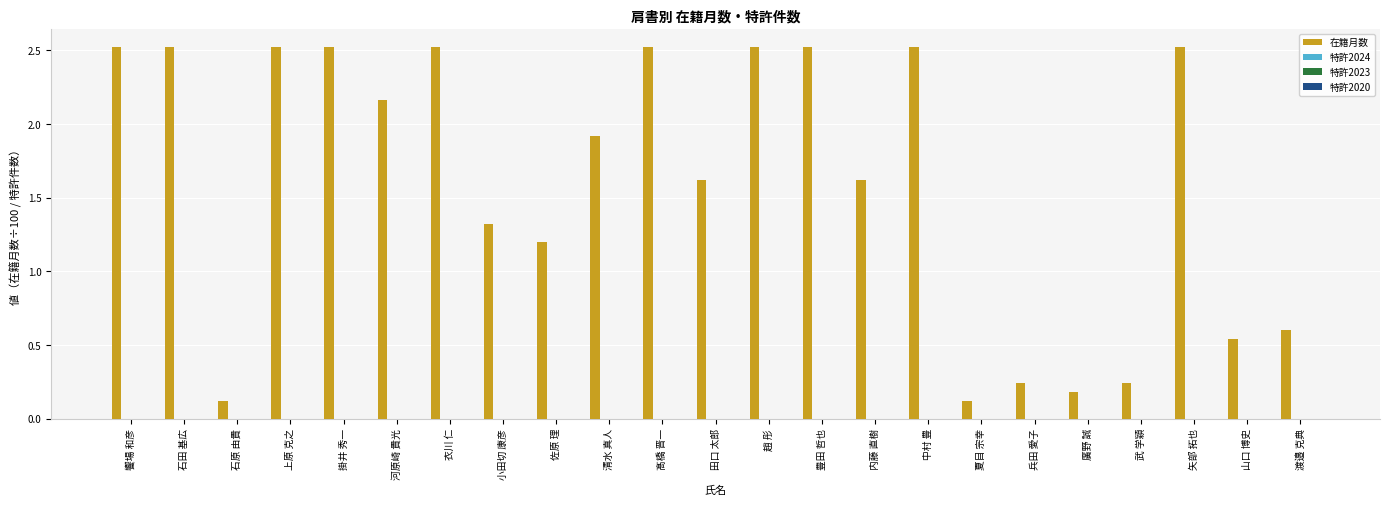

What is the value of the 21st bar from the left?

2.5